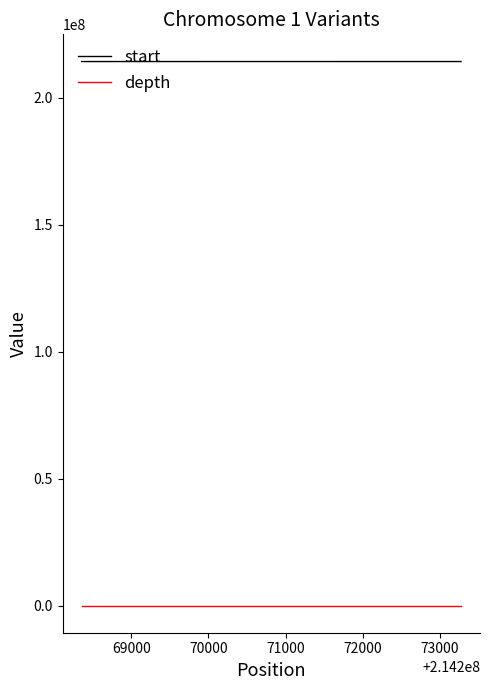

True or false: start has a value of 214273275 at 69000.

True